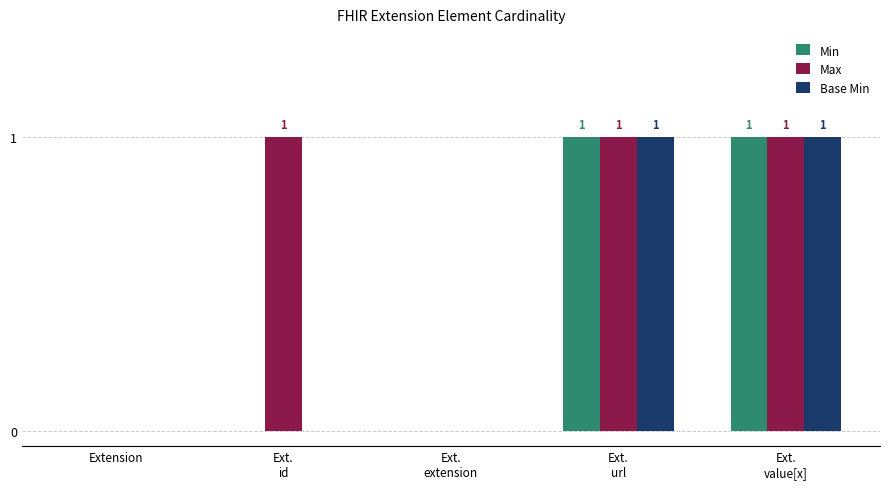

Count the number of data series in this chart.

3